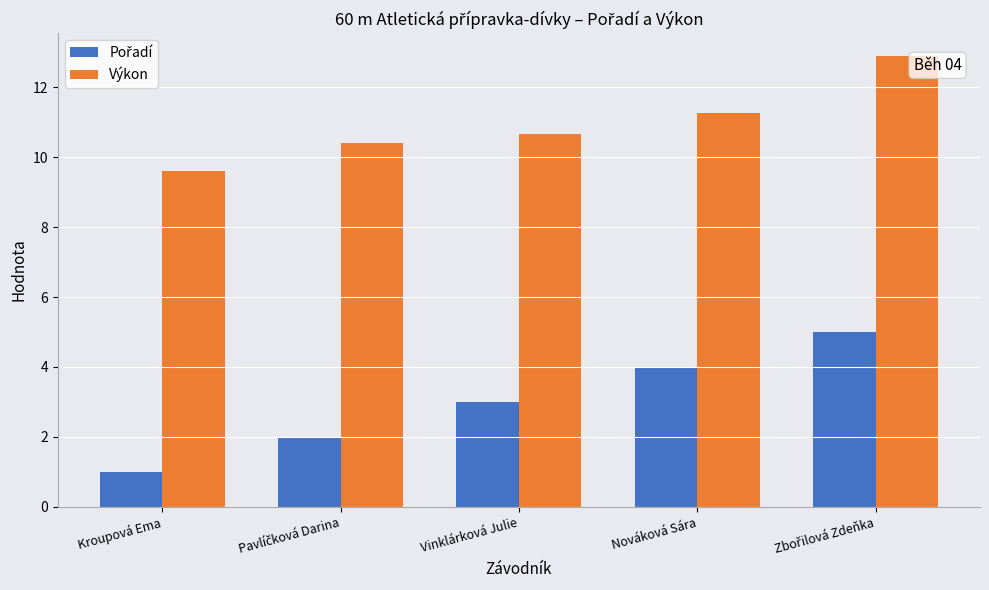

Is it true that Výkon equals 9.6 at Kroupová Ema?

True